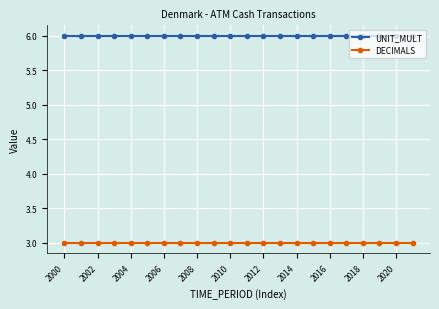

List the series in order of their peak value, highest first.

UNIT_MULT, DECIMALS